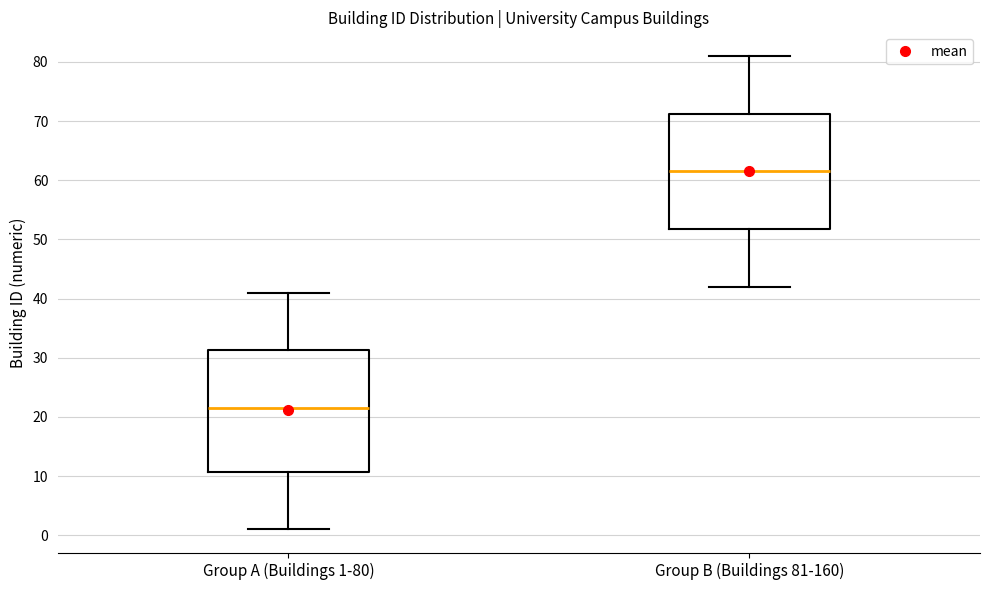

Which box has the highest median line?

Group B (Buildings 81-160)